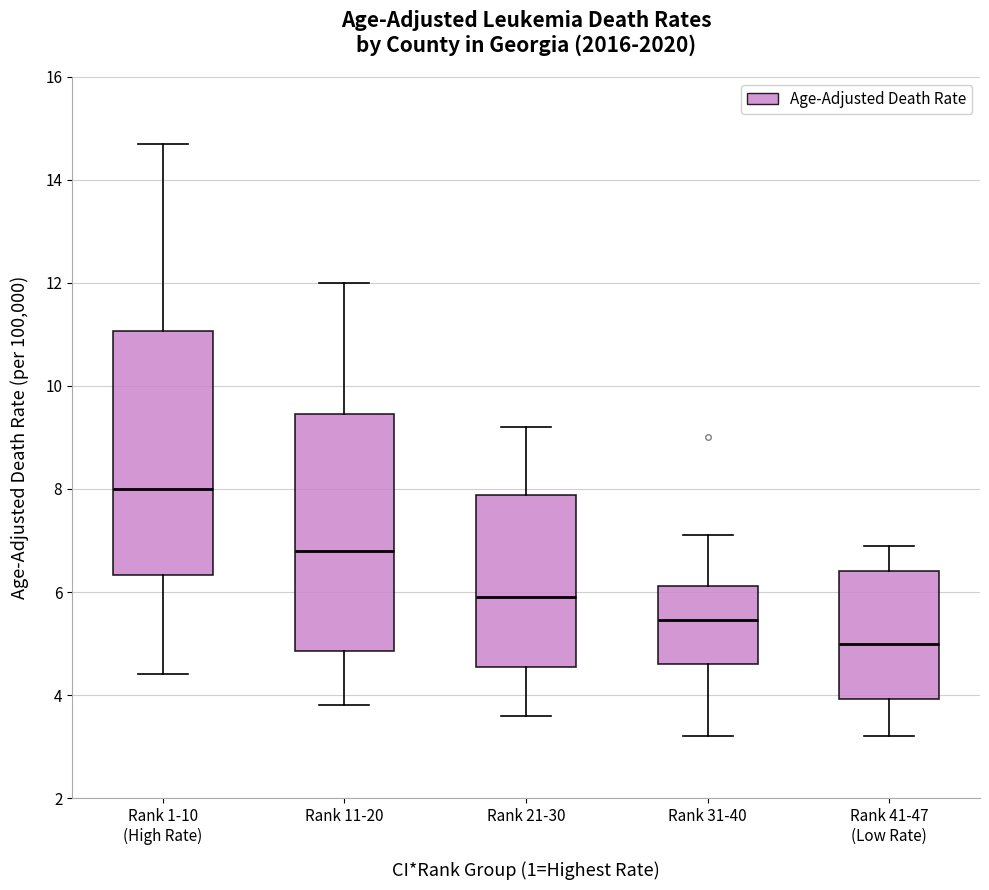

Where is the upper edge of the box for Rank 31-40 on the y-axis? The values are not printed on the chart, so give them approximately, as read against the axis.

6.2